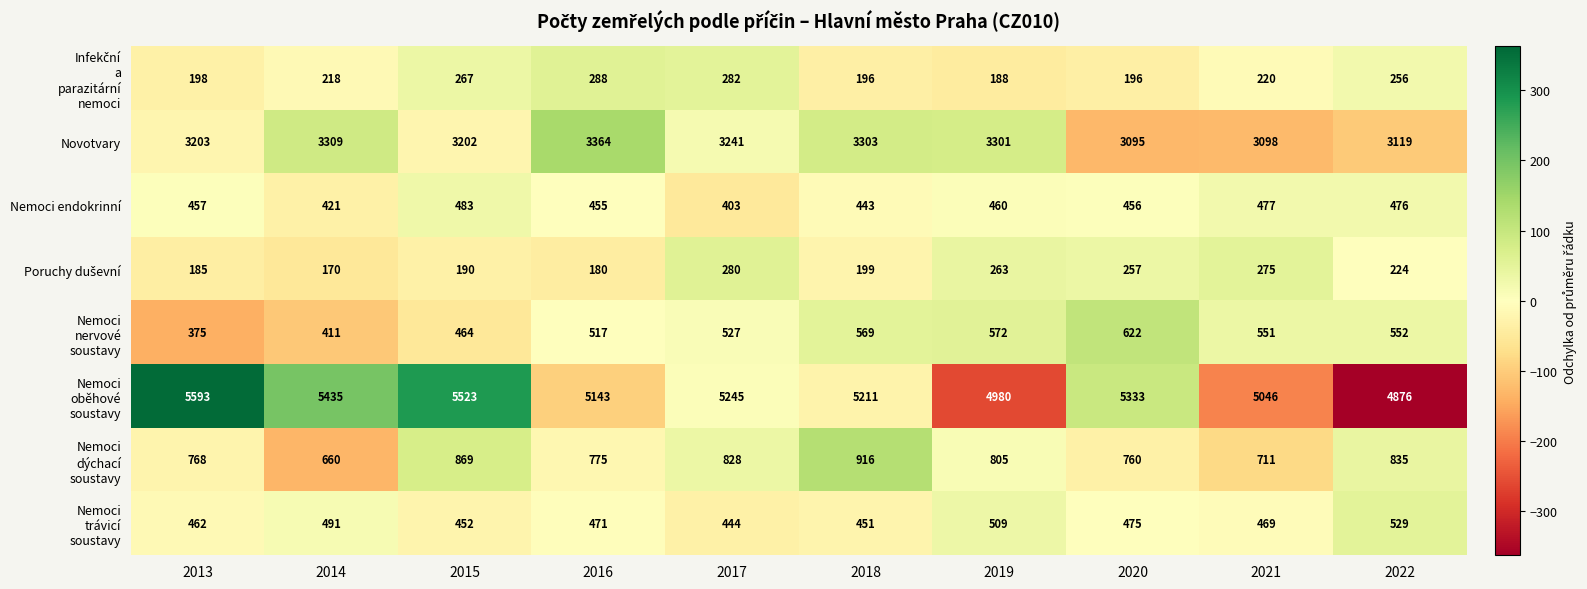

At which category is the sum across all series the highest?

2015